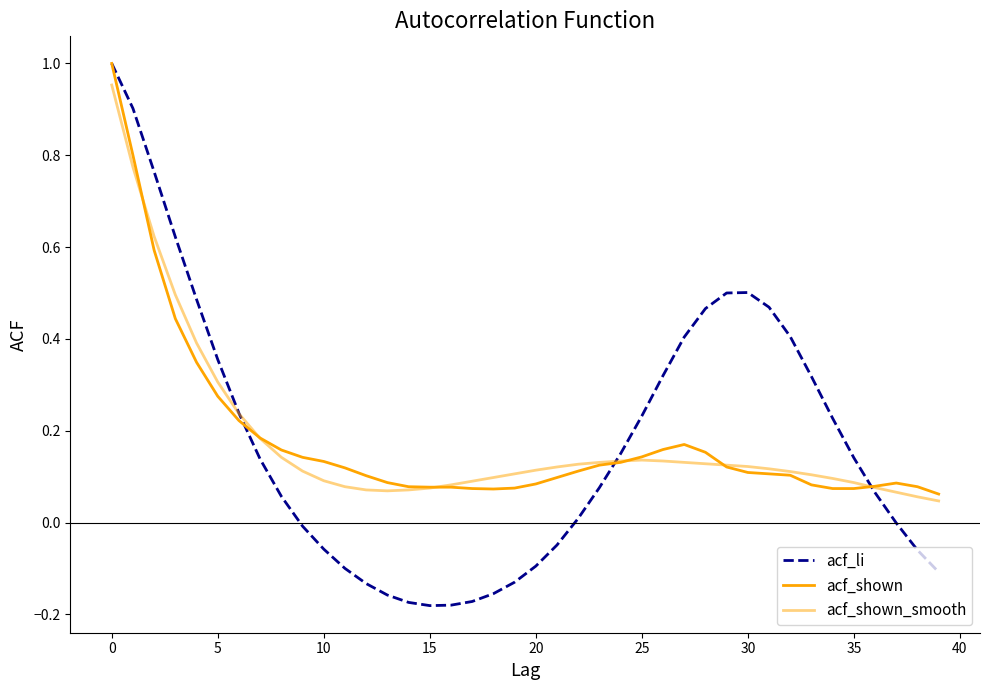

Is this an area chart (filled region under the line)?

No